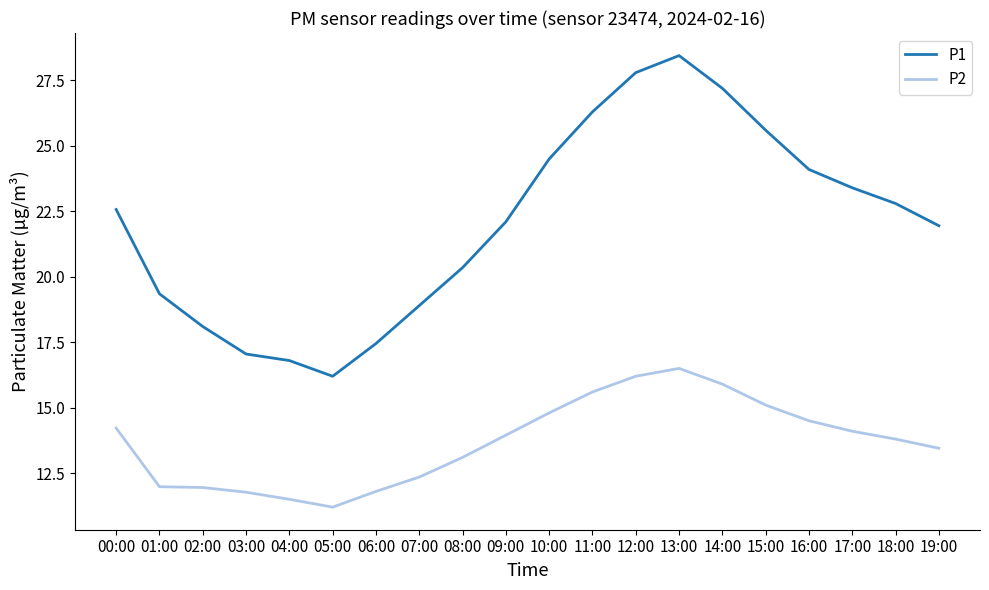

True or false: P1 has a value of 27.9 at 08:00.

False